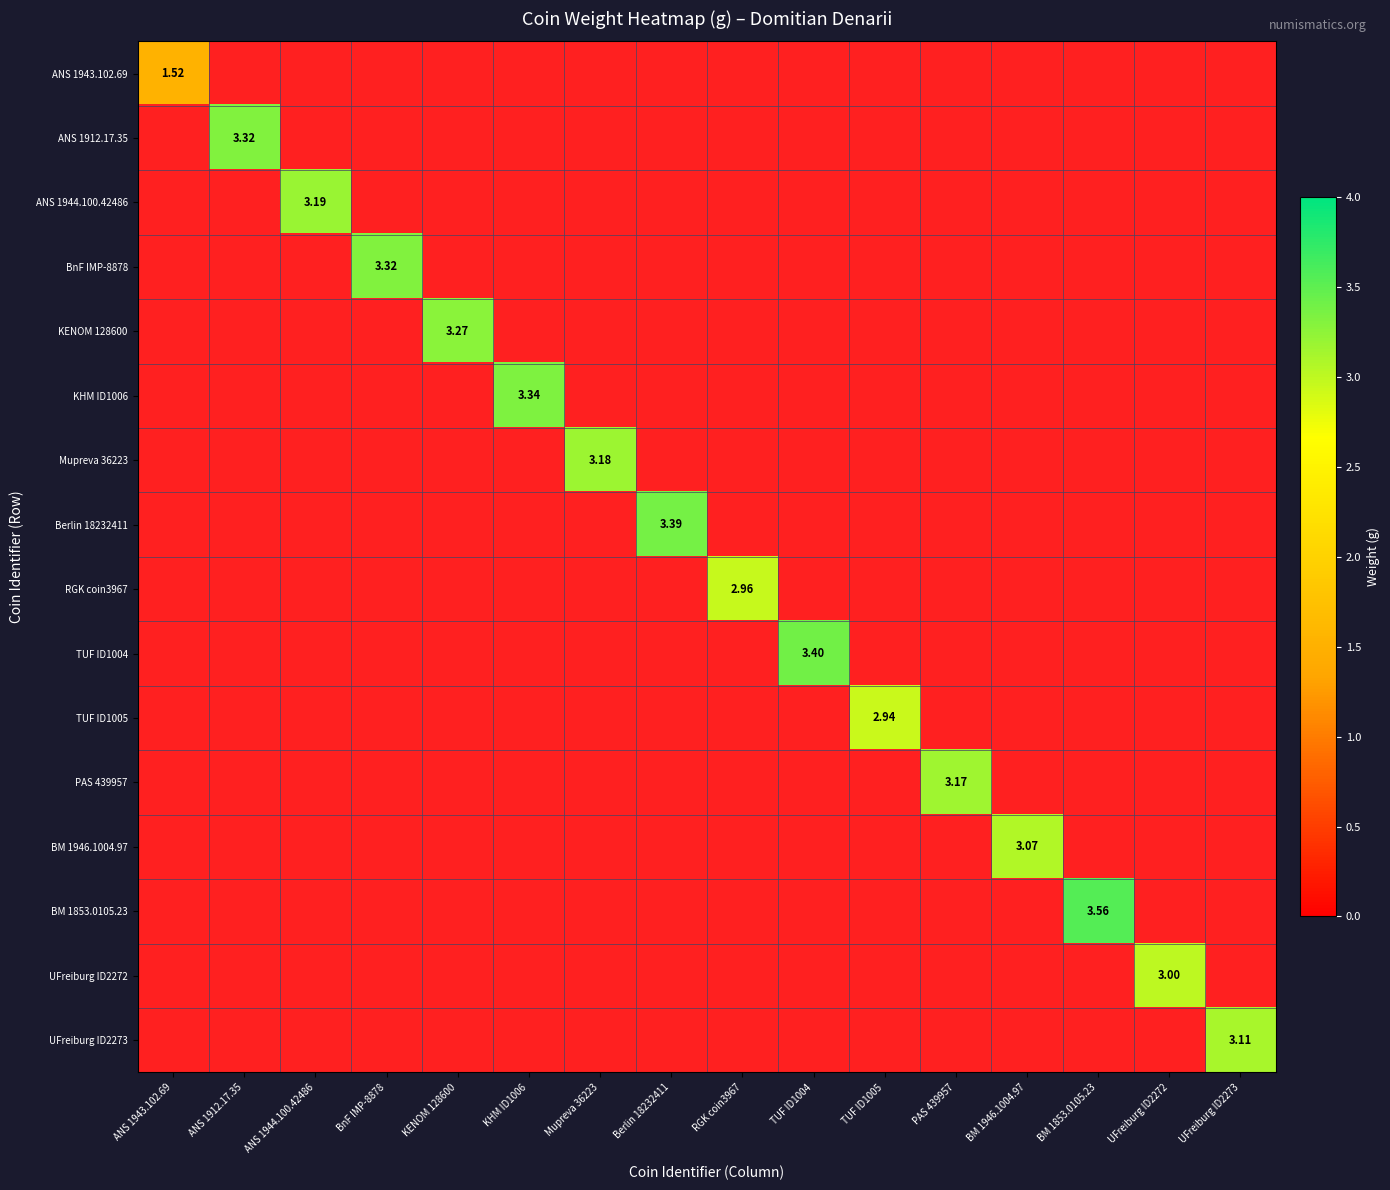

At how many categories does at least one series exceed 2?

15